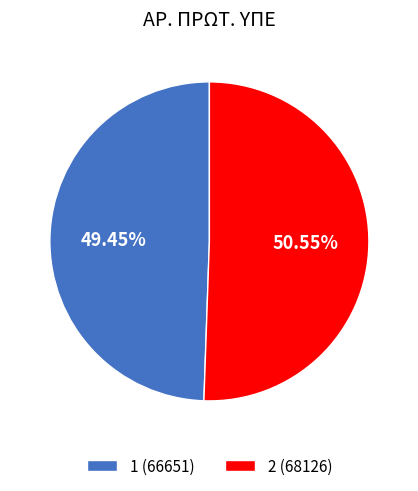

Which category has the biggest portion of the pie?

2